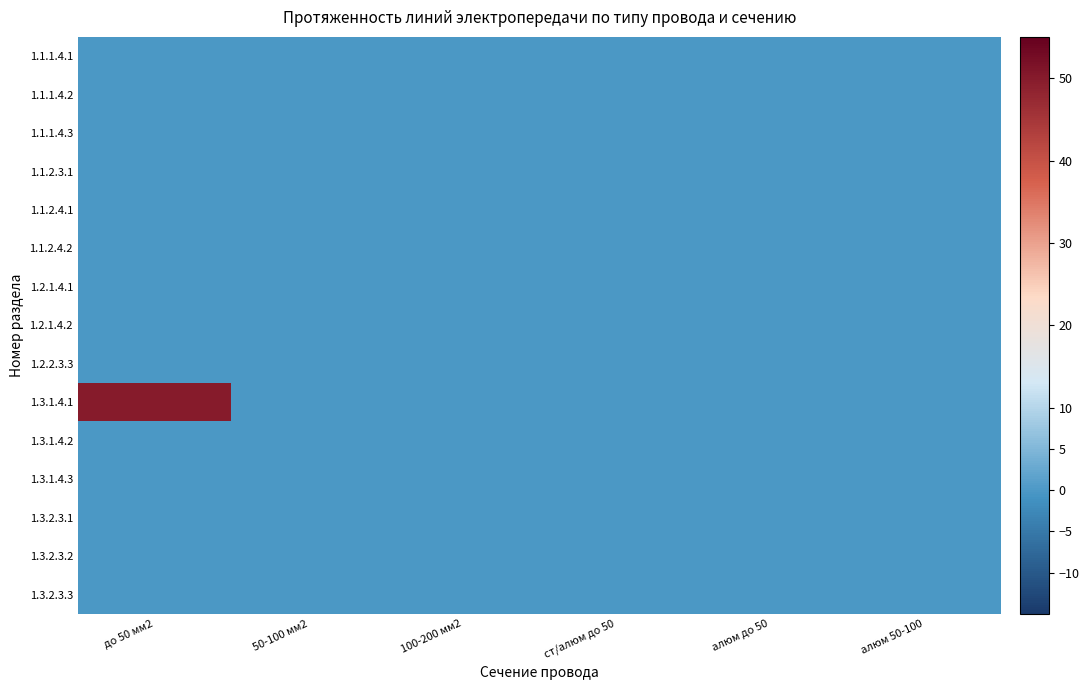

At how many categories does at least one series exceed 33?

1